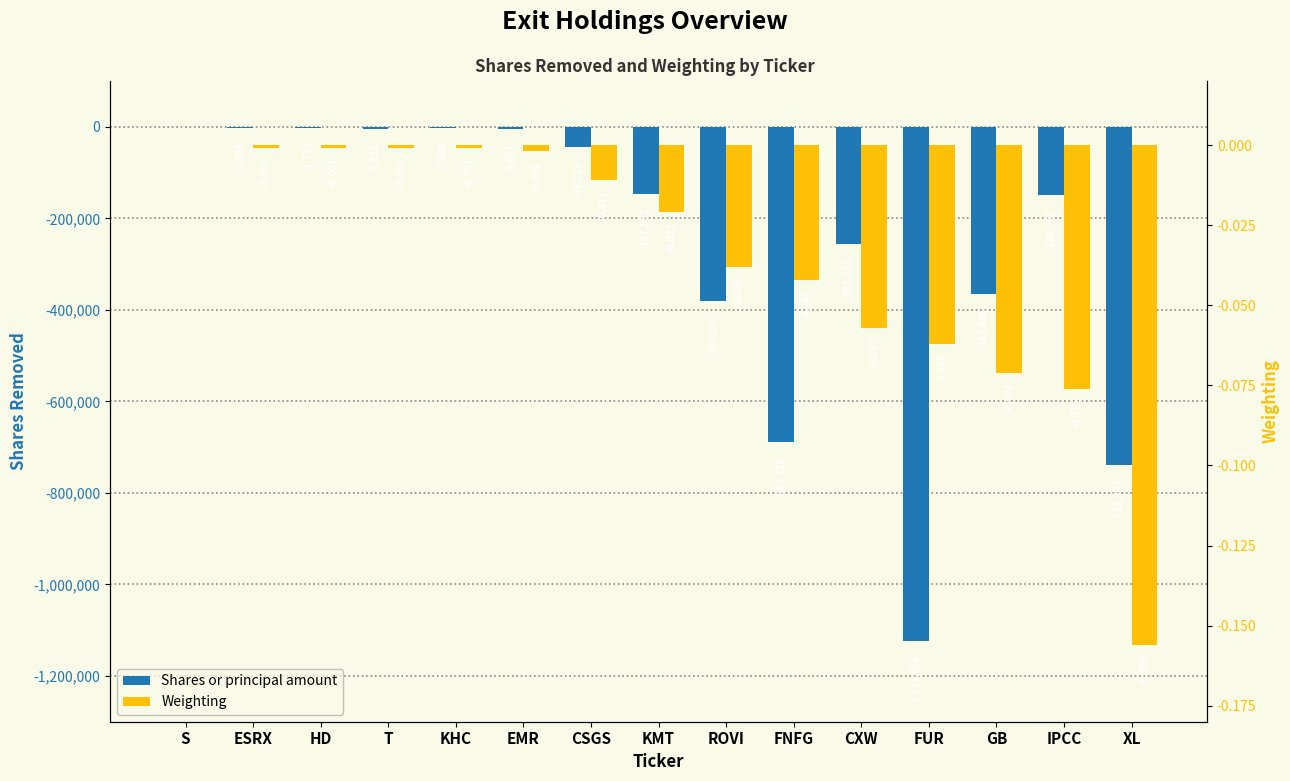

Where is Weighting nearest to the value 0?

S